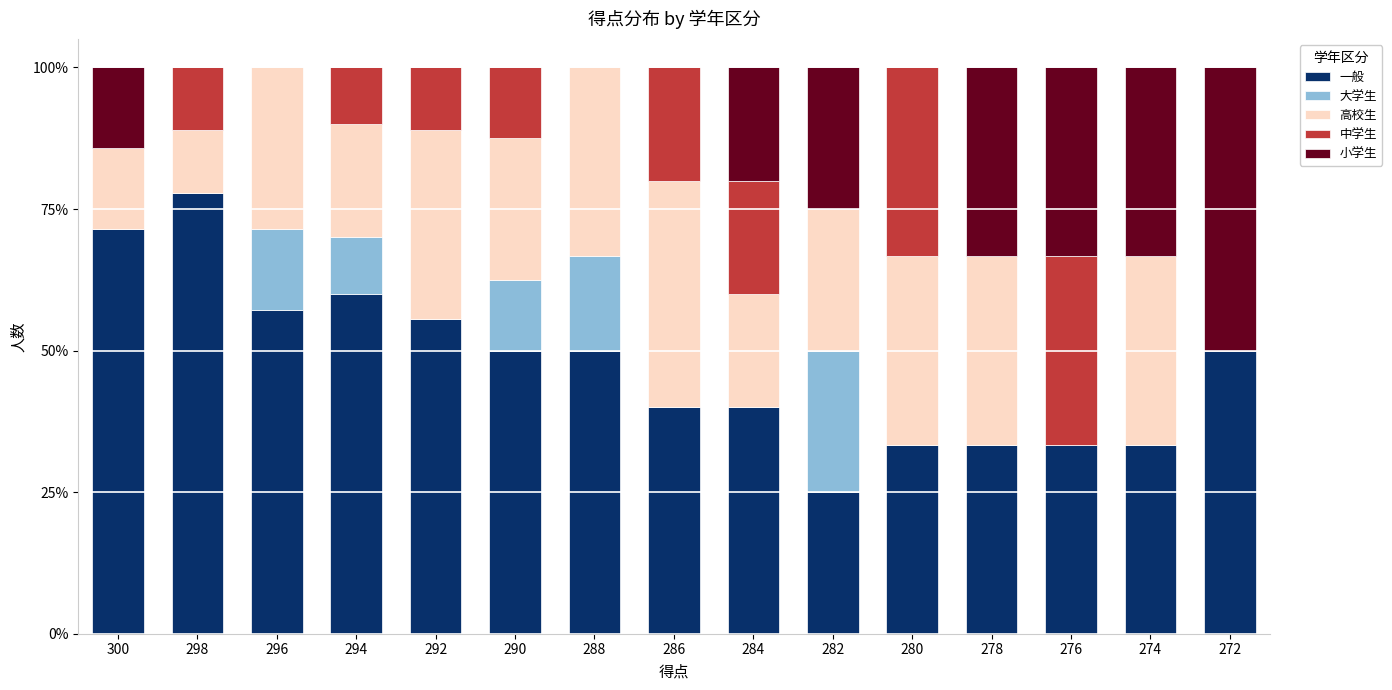

What is the total value across all series at 276?

100.0